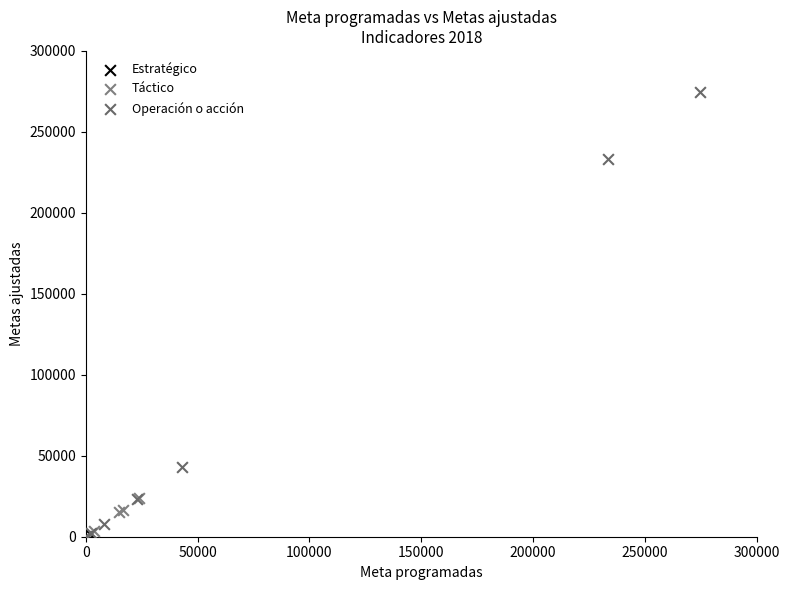

What are all the series names shown in the legend?

Estratégico, Táctico, Operación o acción